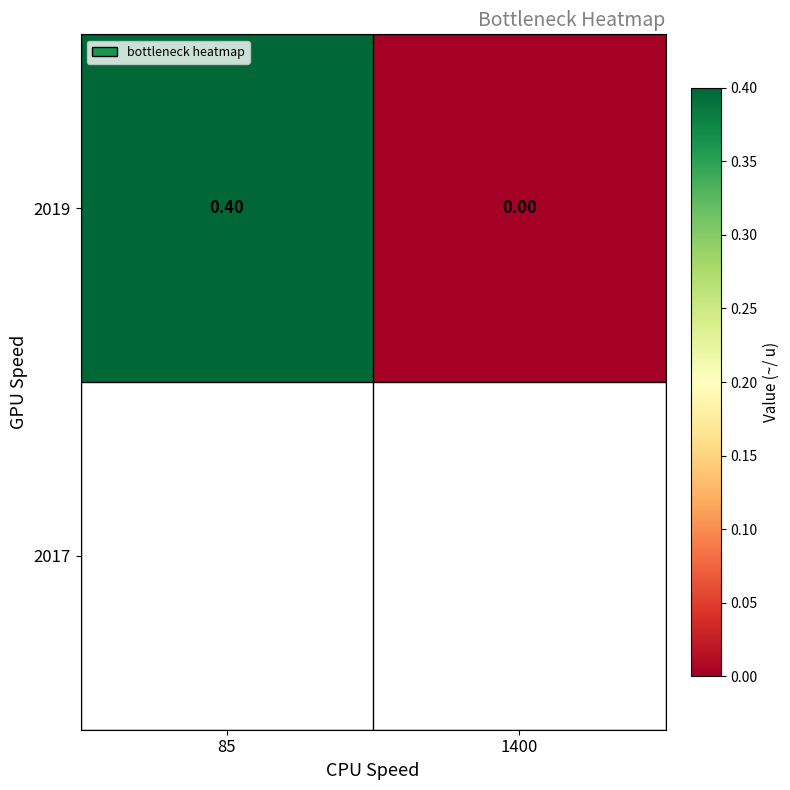

Reading left to right, transcribe all the data shown in this chart.

85=0.4	1400=0.0